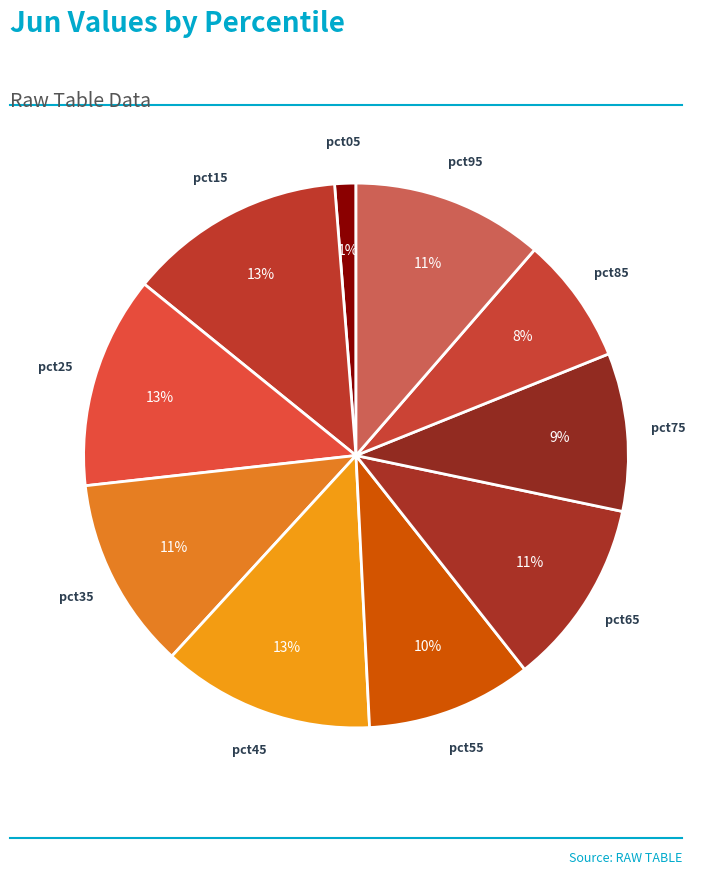

How many segments does this pie chart have?

10